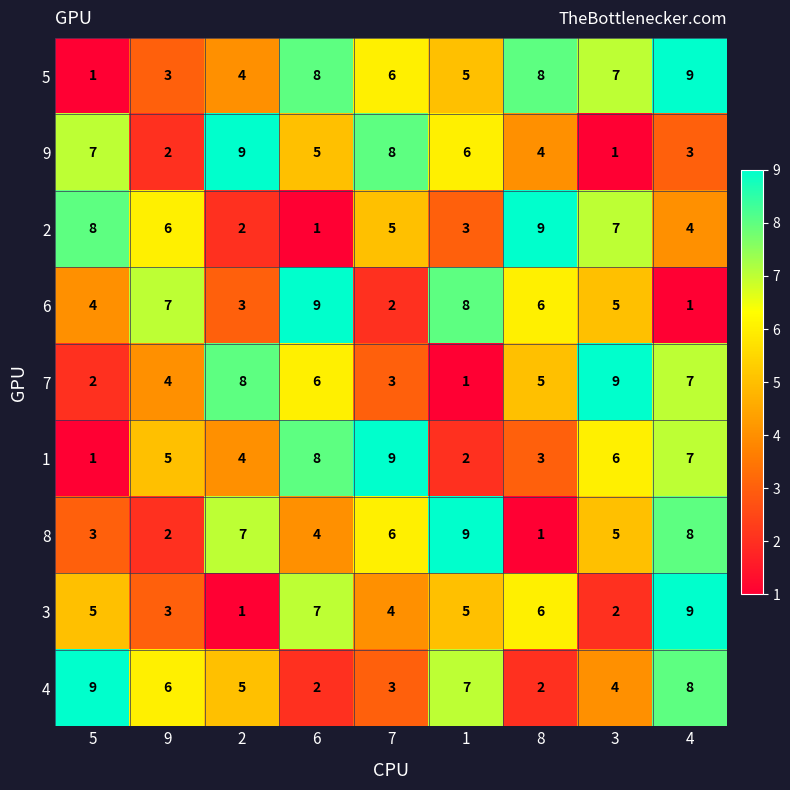

Between 9 and 1, which series saw the biggest shift?

8